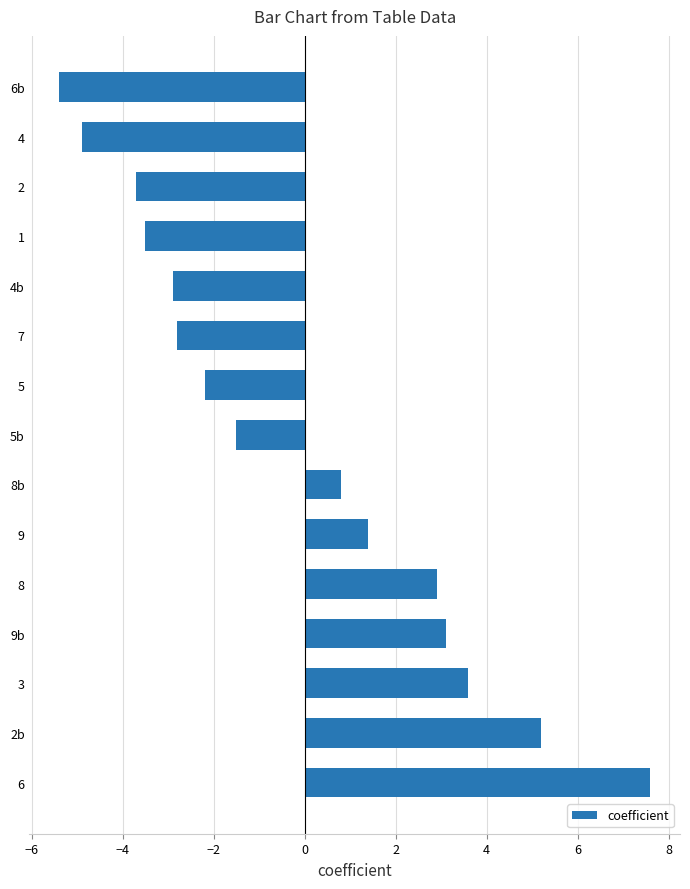

How many bars are there in total?

15